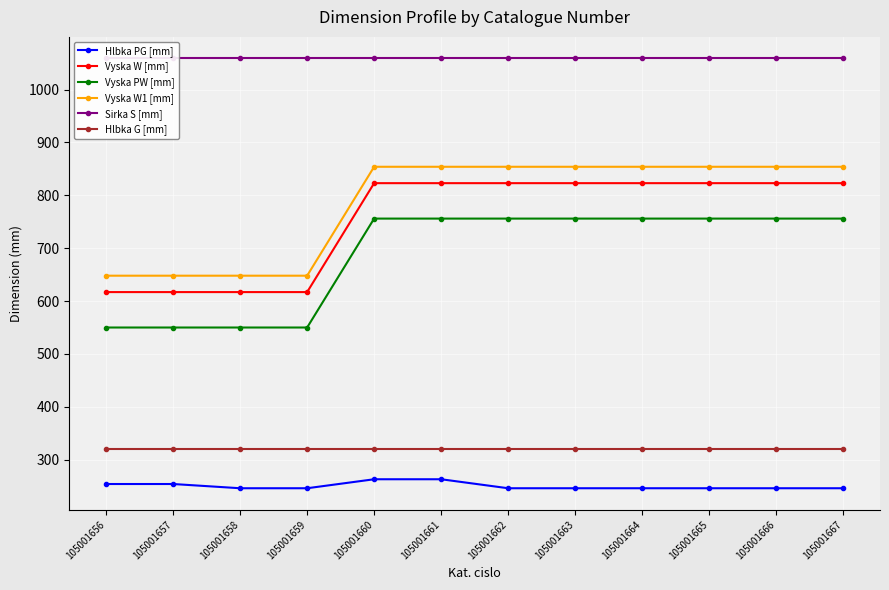

True or false: Vyska PW [mm] has a value of 1174 at 105001662.

False